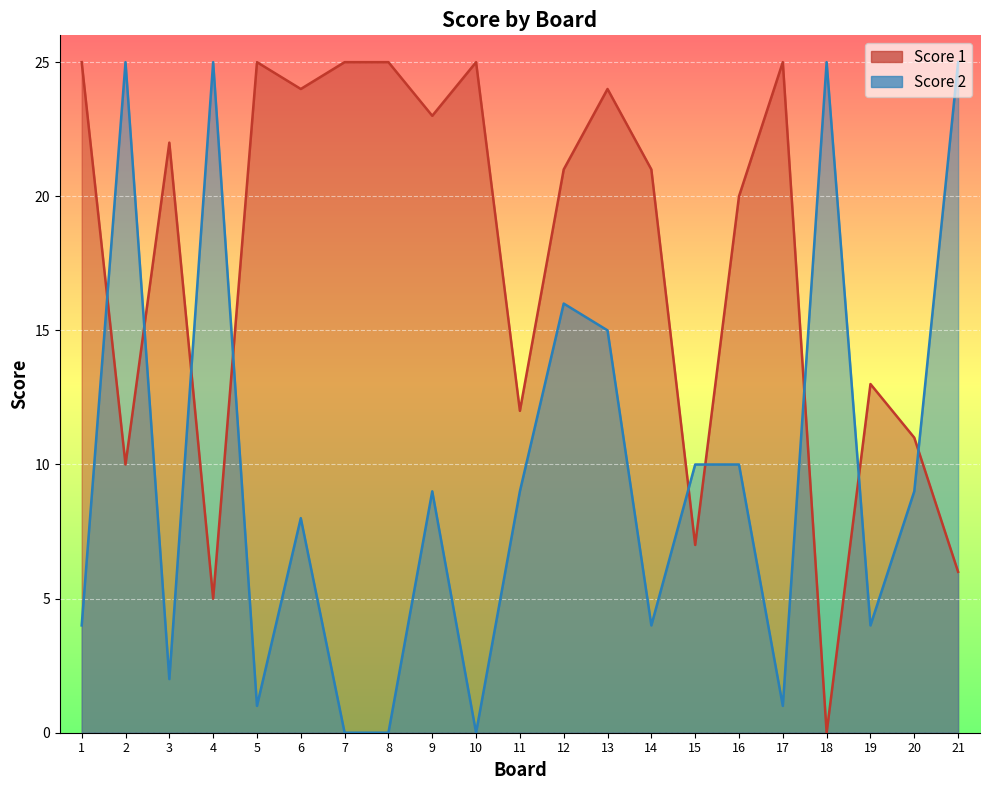

What is the difference between the highest and lowest values at 14?

17